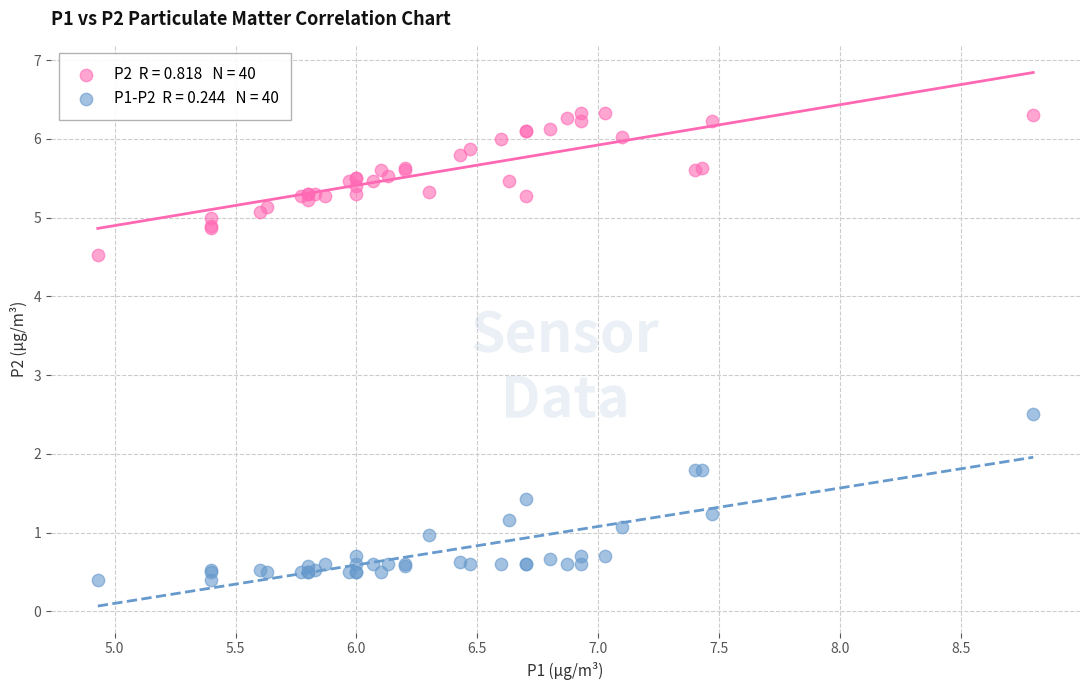

Across all series, what Y value is closest to 3?

2.5